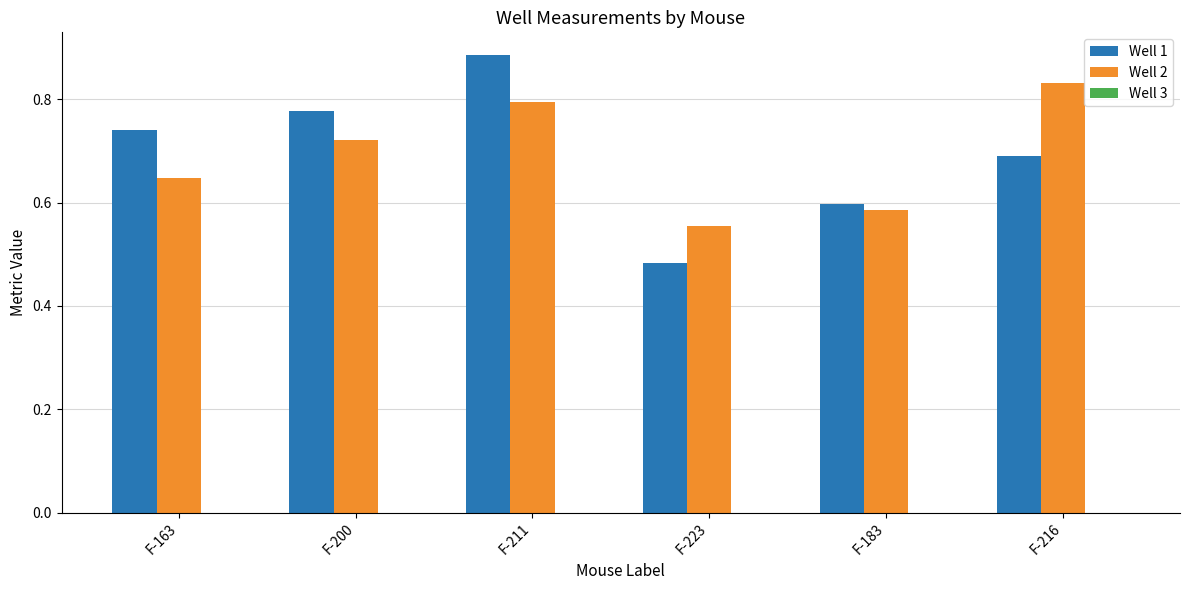

At which category is the sum across all series the highest?

F-211